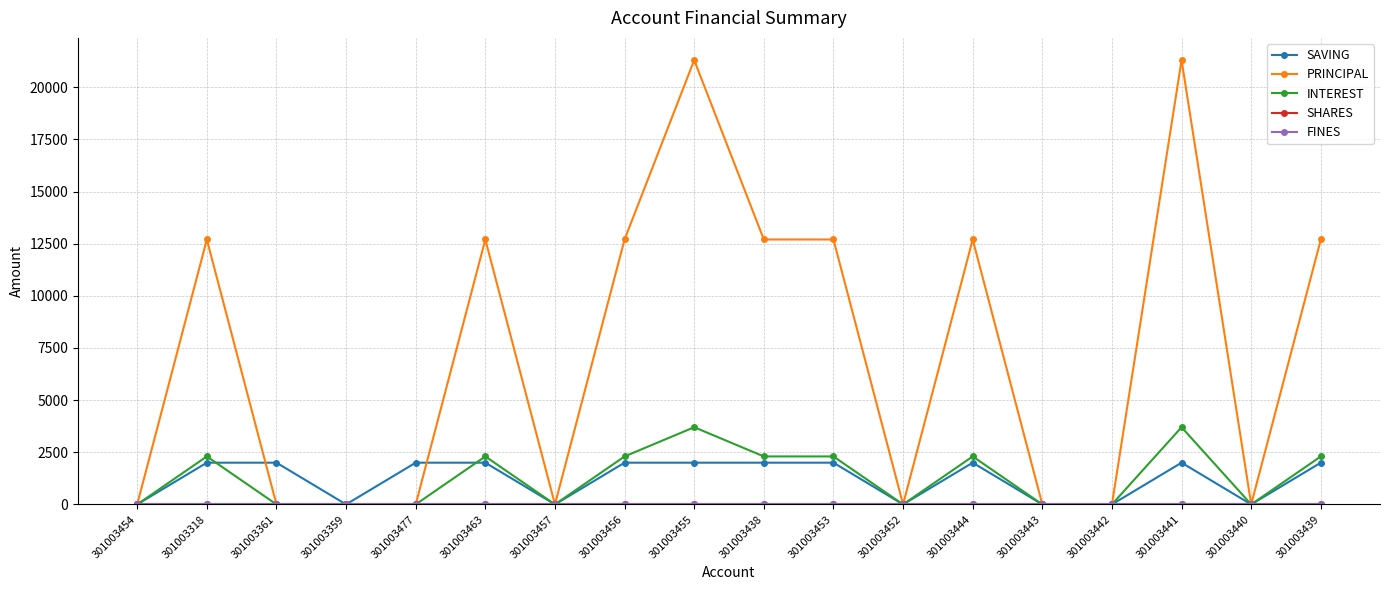

Reading right to left, extract all data points from this chart.

SAVING: 301003439=2000	301003440=0	301003441=2000	301003442=0	301003443=0	301003444=2000	301003452=0	301003453=2000	301003438=2000	301003455=2000	301003456=2000	301003457=0	301003463=2000	301003477=2000	301003359=0	301003361=2000	301003318=2000	301003454=0
PRINCIPAL: 301003439=12700	301003440=0	301003441=21300	301003442=0	301003443=0	301003444=12700	301003452=0	301003453=12700	301003438=12700	301003455=21300	301003456=12700	301003457=0	301003463=12700	301003477=0	301003359=0	301003361=0	301003318=12700	301003454=0
INTEREST: 301003439=2300	301003440=0	301003441=3700	301003442=0	301003443=0	301003444=2300	301003452=0	301003453=2300	301003438=2300	301003455=3700	301003456=2300	301003457=0	301003463=2300	301003477=0	301003359=0	301003361=0	301003318=2300	301003454=0
SHARES: 301003439=0	301003440=0	301003441=0	301003442=0	301003443=0	301003444=0	301003452=0	301003453=0	301003438=0	301003455=0	301003456=0	301003457=0	301003463=0	301003477=0	301003359=0	301003361=0	301003318=0	301003454=0
FINES: 301003439=0	301003440=0	301003441=0	301003442=0	301003443=0	301003444=0	301003452=0	301003453=0	301003438=0	301003455=0	301003456=0	301003457=0	301003463=0	301003477=0	301003359=0	301003361=0	301003318=0	301003454=0